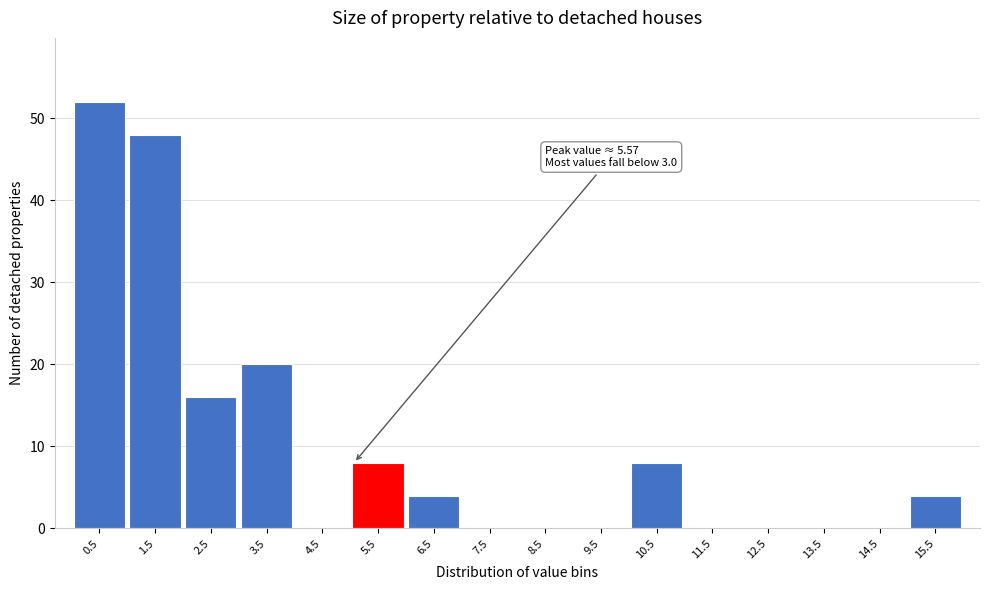

Reading left to right, transcribe all the data shown in this chart.

0.5=52	1.5=48	2.5=16	3.5=20	4.5=0	5.5=8	6.5=4	7.5=0	8.5=0	9.5=0	10.5=8	11.5=0	12.5=0	13.5=0	14.5=0	15.5=4